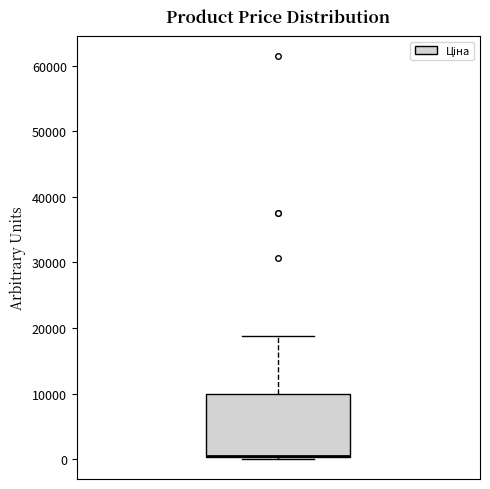

Transcribe this box plot: give where the median line is, the range the box spans, and where the two whiskers end, as read against the y-axis. The values are not printed on the chart, so give them approximately, as read against the axis.

median 1000 (drawn on the box's lower edge), box 0 to 10000, whiskers 0 to 19000